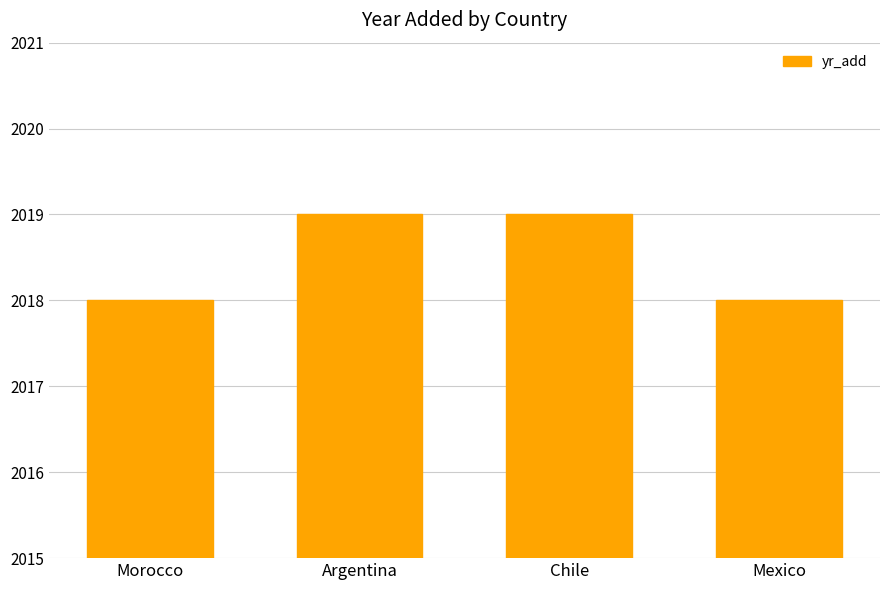

True or false: the data shows 2019 at Argentina.

True